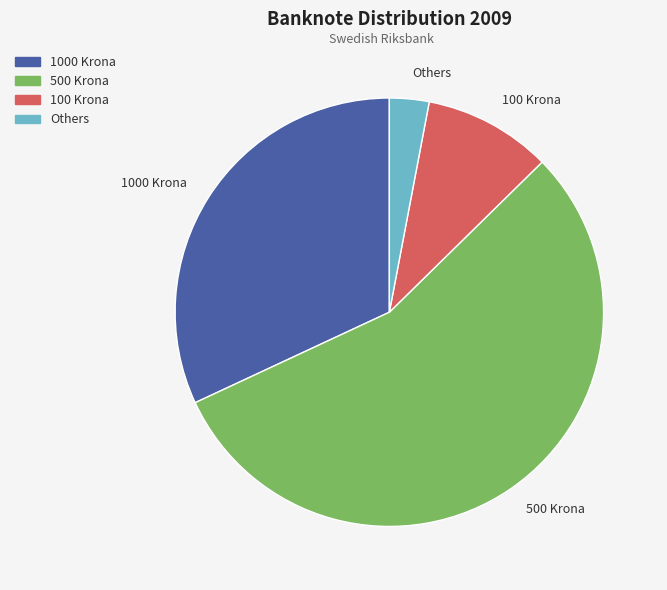

How many slices are in this pie chart?

4